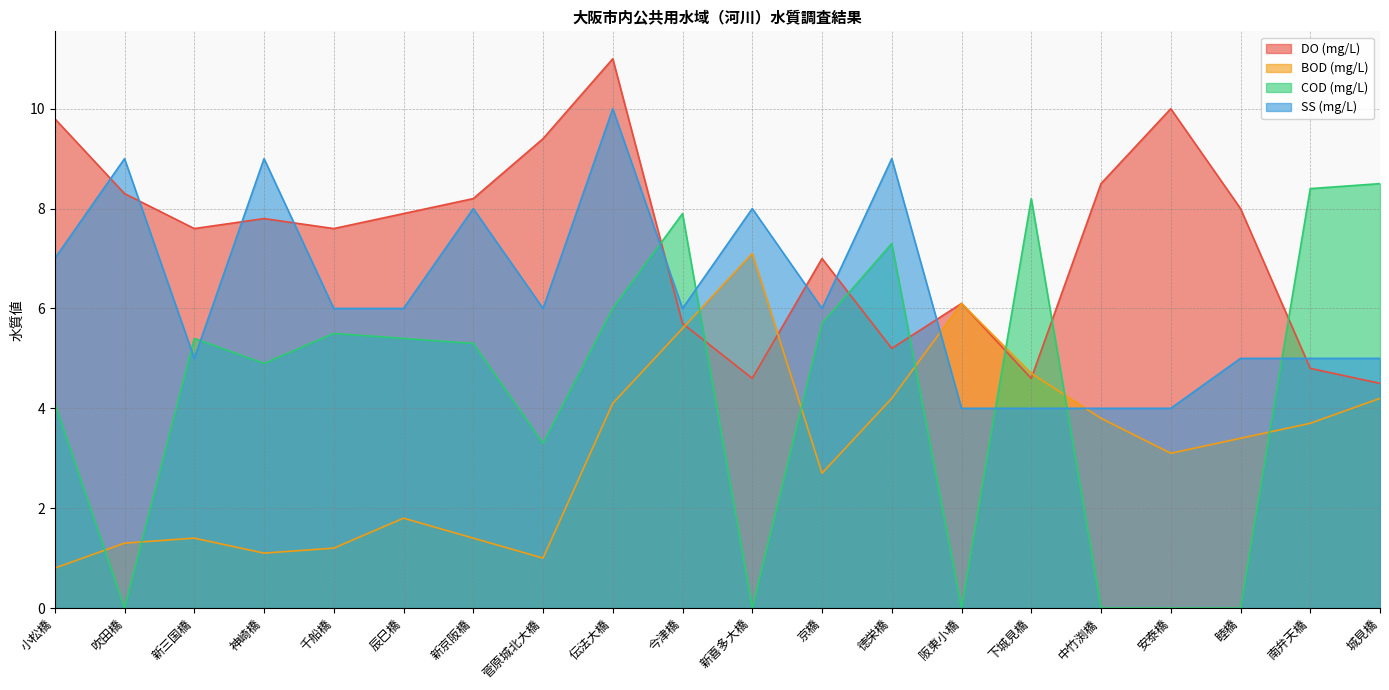

True or false: BOD (mg/L) has more than 0 points higher than both neighbors.

True